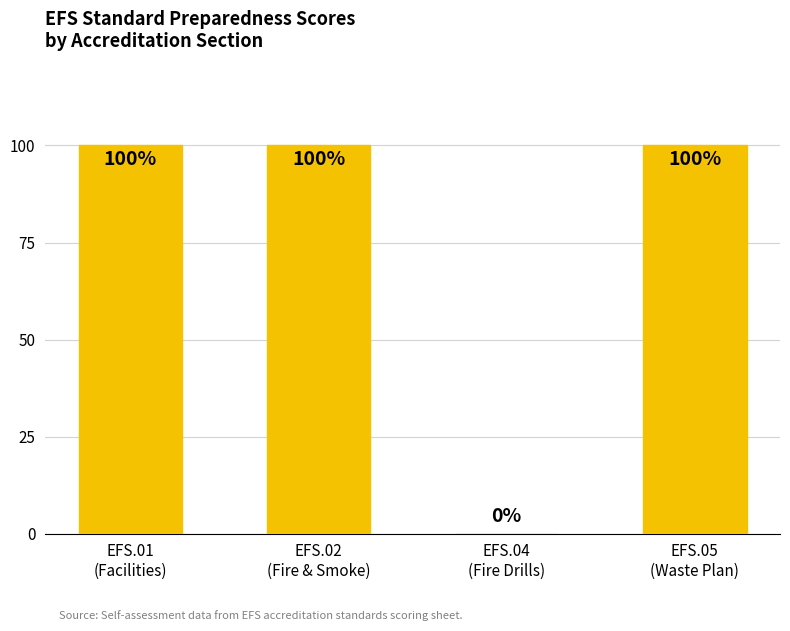

What is the greatest value displayed?

100